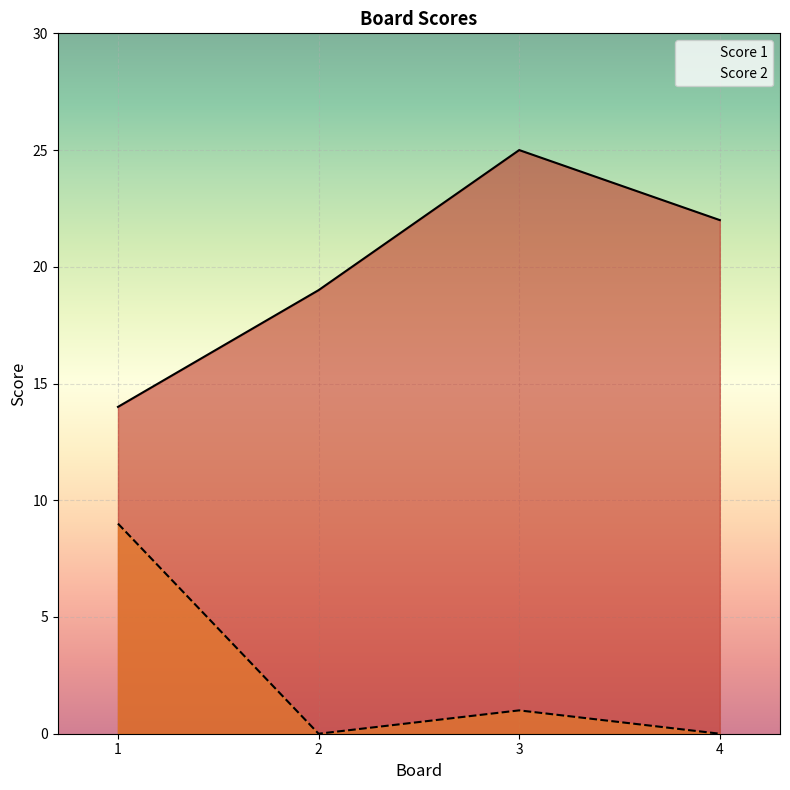

Where is Score 1 nearest to the value 19?

2